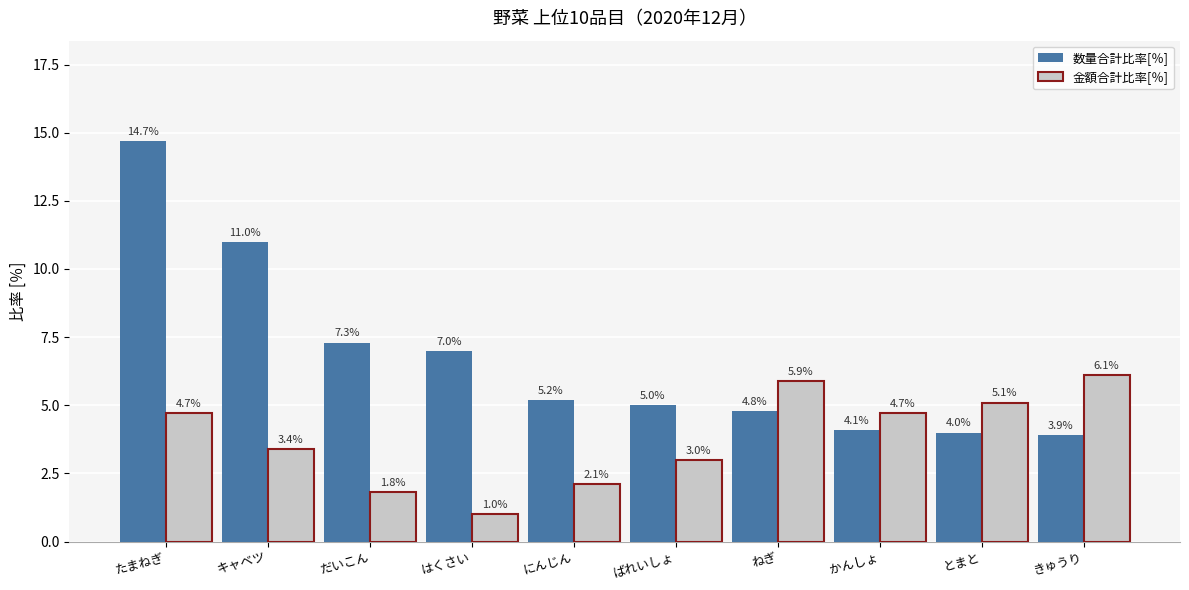

What is the spread (max minus min) of values at かんしょ?

0.6